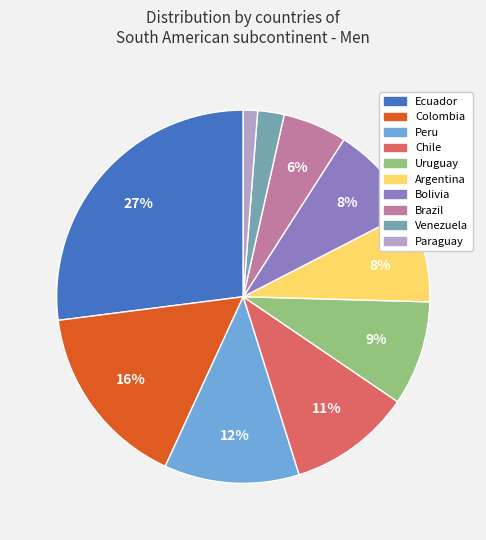

To the nearest percent, what is the average slice percentage?

10%